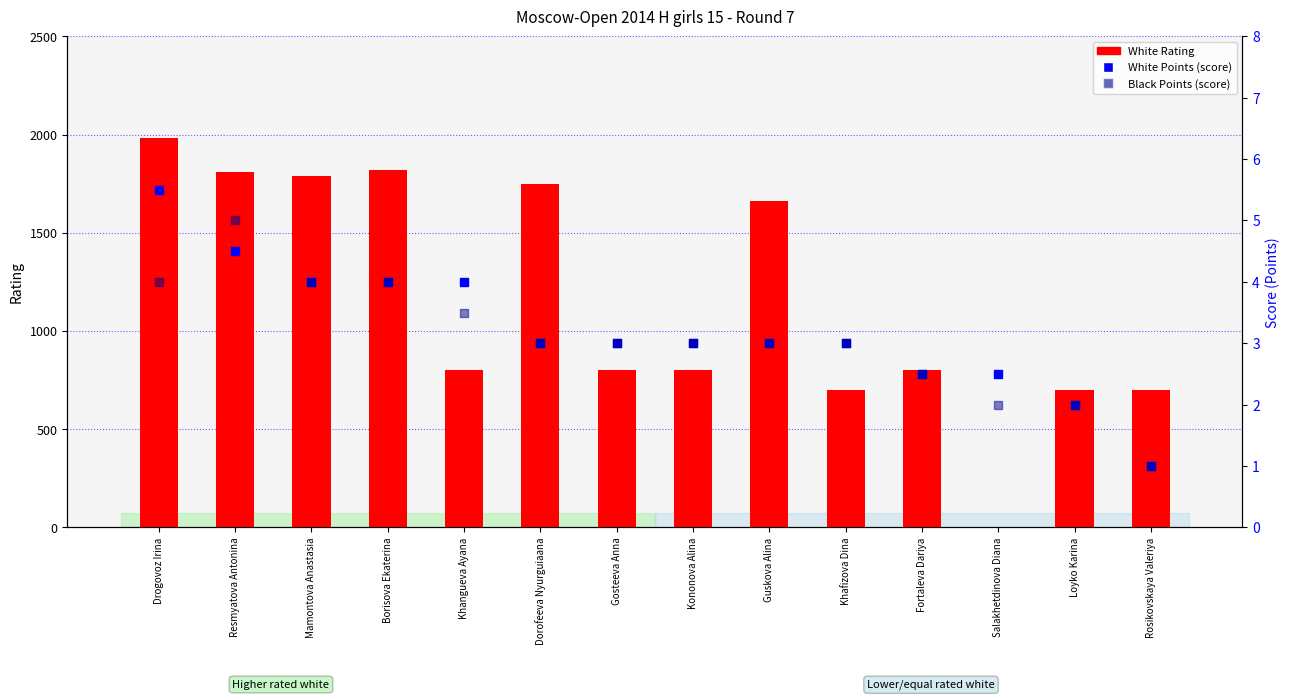

Which series contains the highest Y value?

White Rating